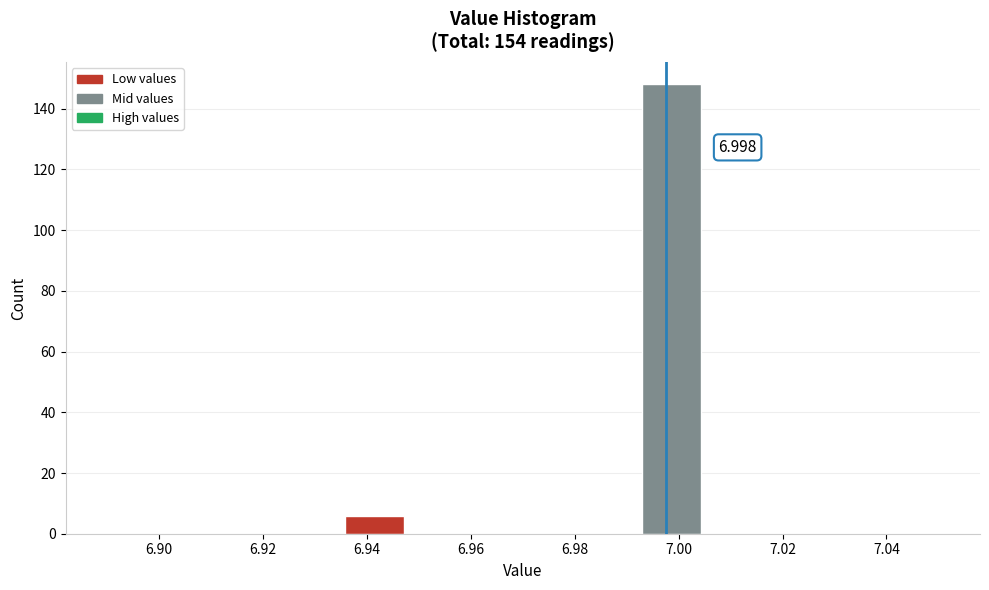

Which range on the x-axis has the tallest bar?

6.992 to 7.004